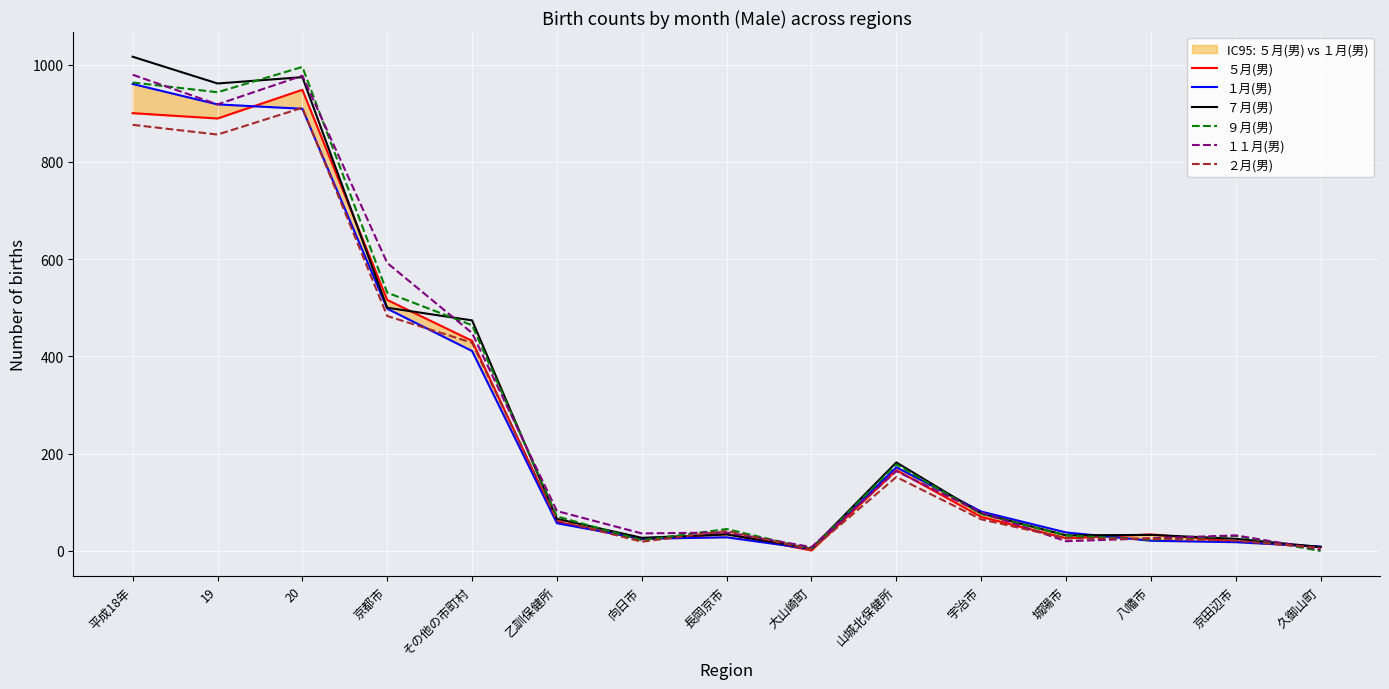

What position from the right is 京田辺市?

2